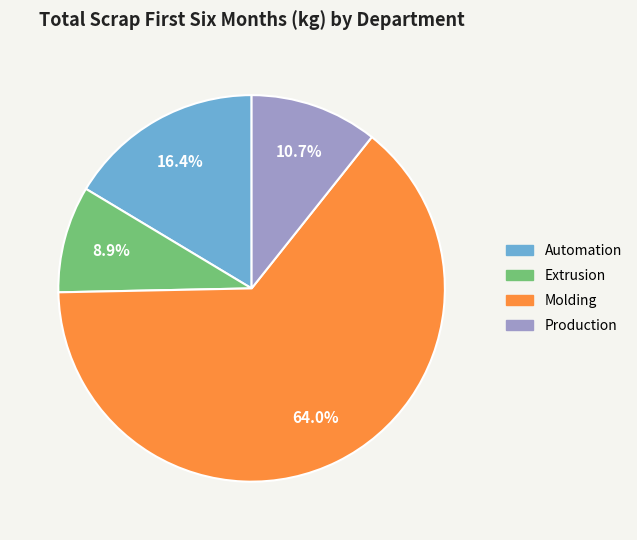

What is the ratio of the value at Automation to the value at Molding?

0.3